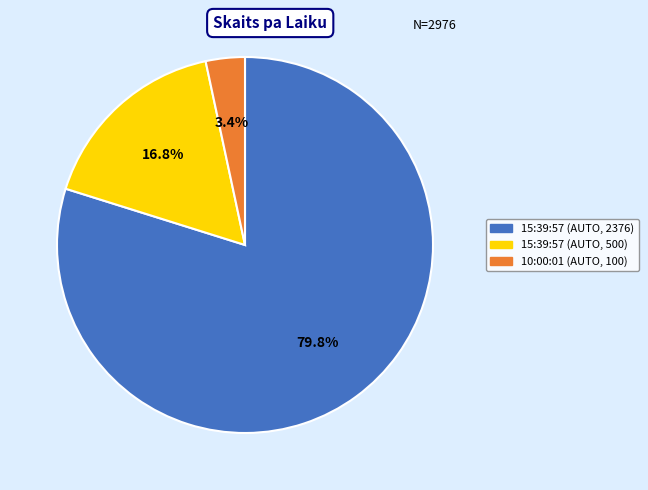

What is the total percentage of 15:39:57 (AUTO, 2376) and 15:39:57 (AUTO, 500)?

96.6%